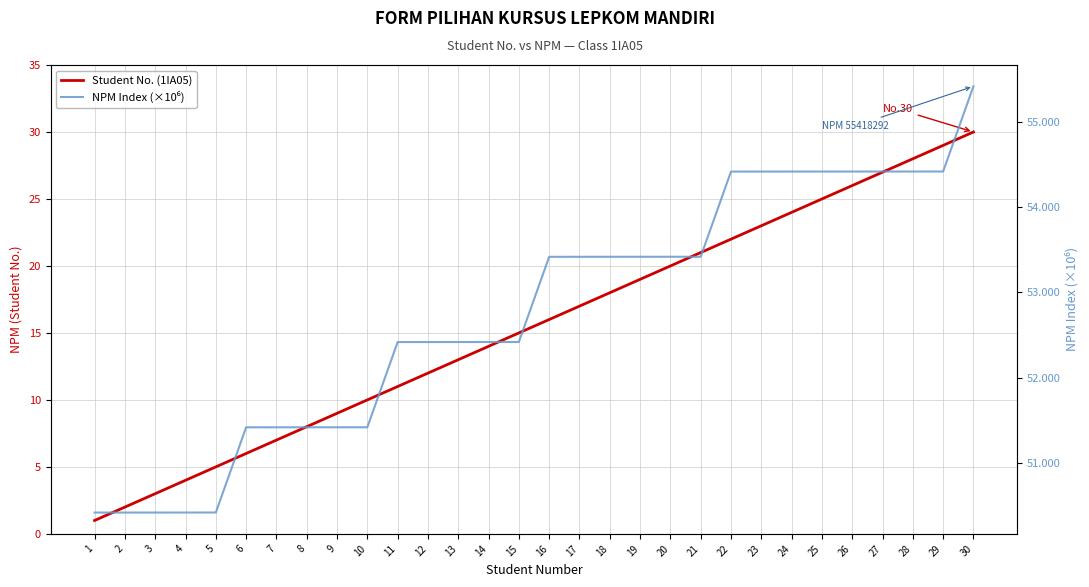

Rank the series by their average value, from highest to lowest.

NPM Index (×10⁶), Student No. (1IA05)